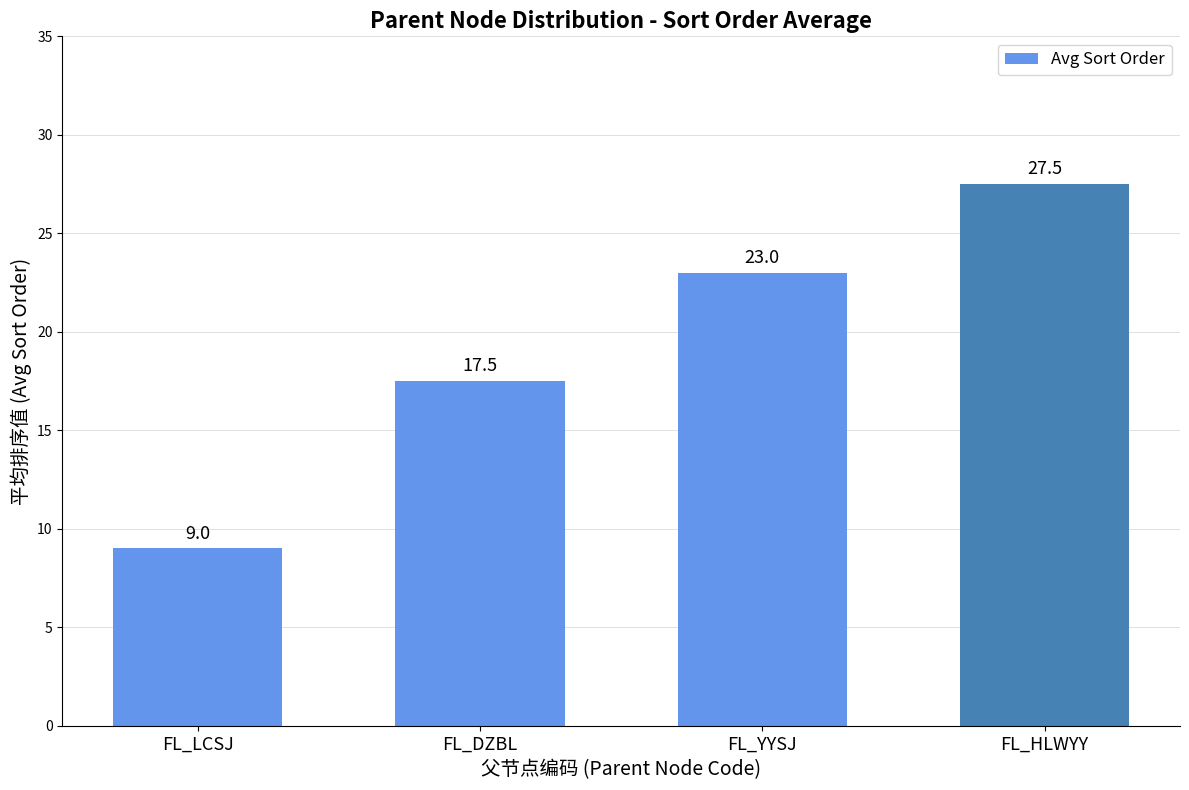

What is the smallest value displayed?

9.0